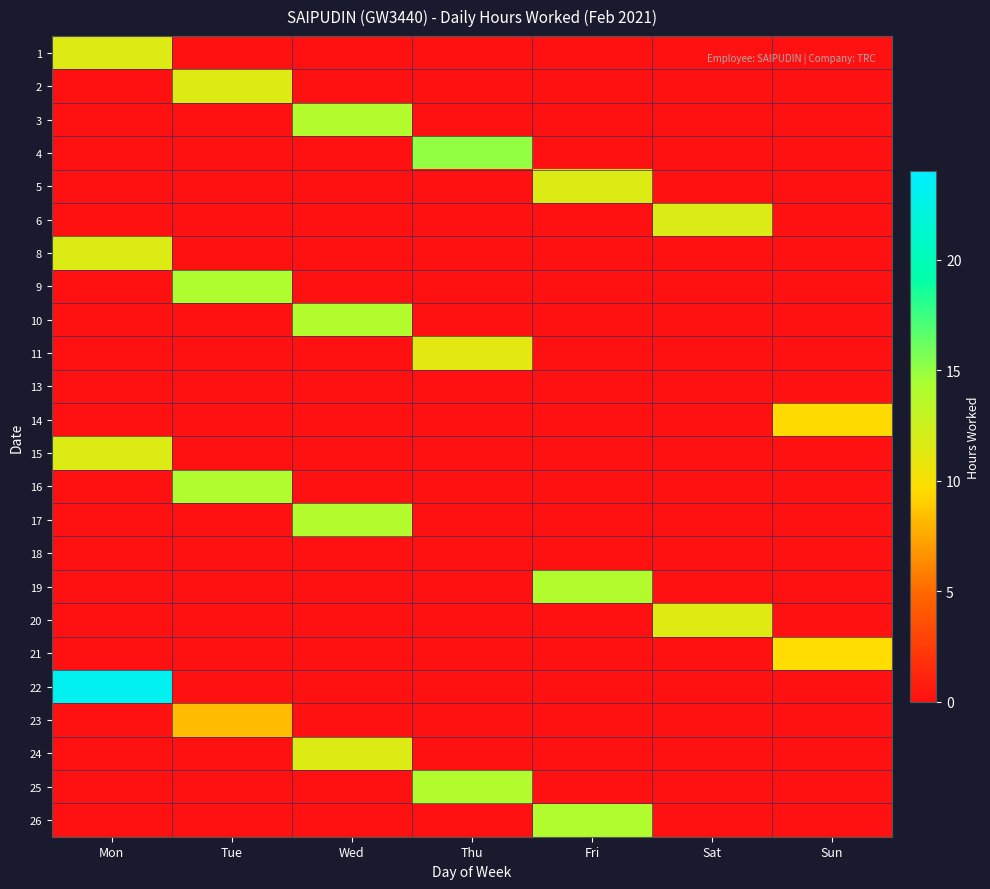

What is the spread (max minus min) of values at Thu?

15.0